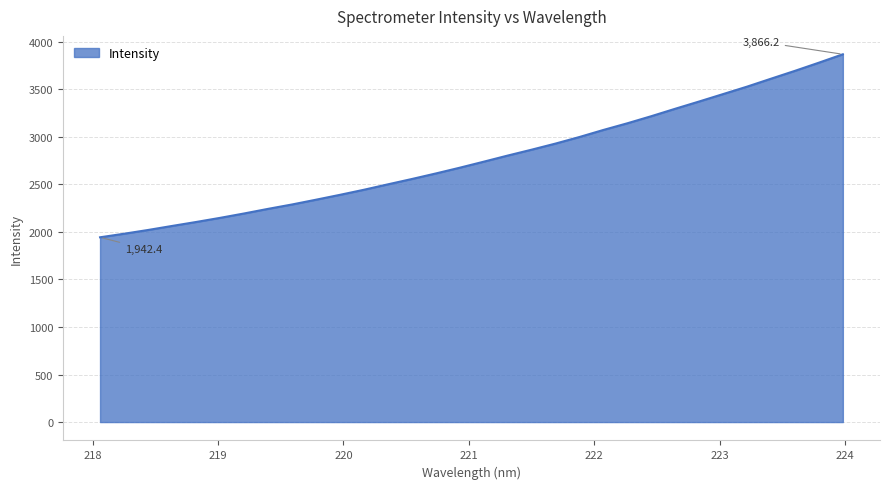

What is the smallest value displayed?

1942.4